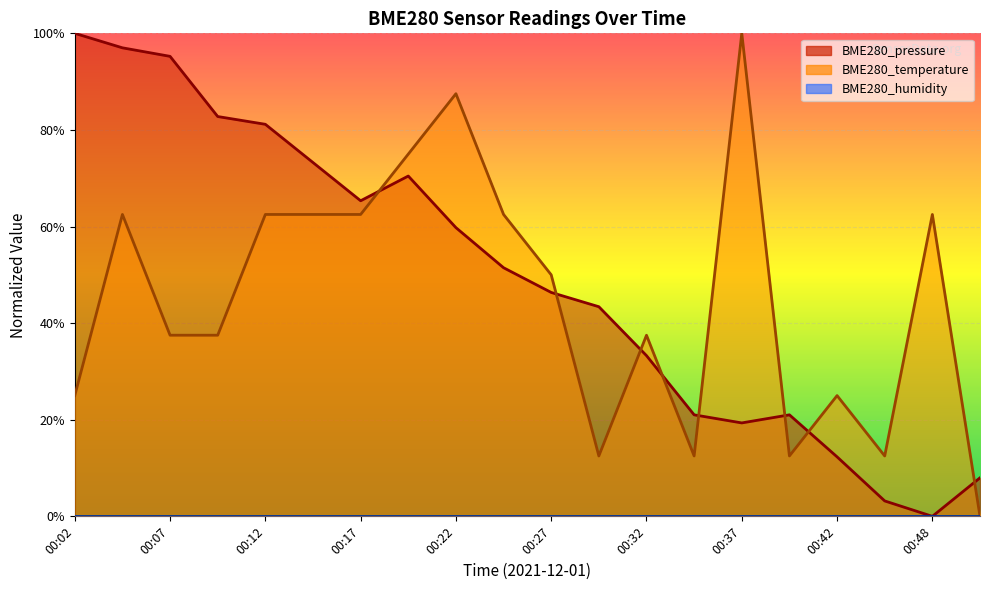

What is the sum of the BME280_temperature values at 00:12 and 00:17?

1.2